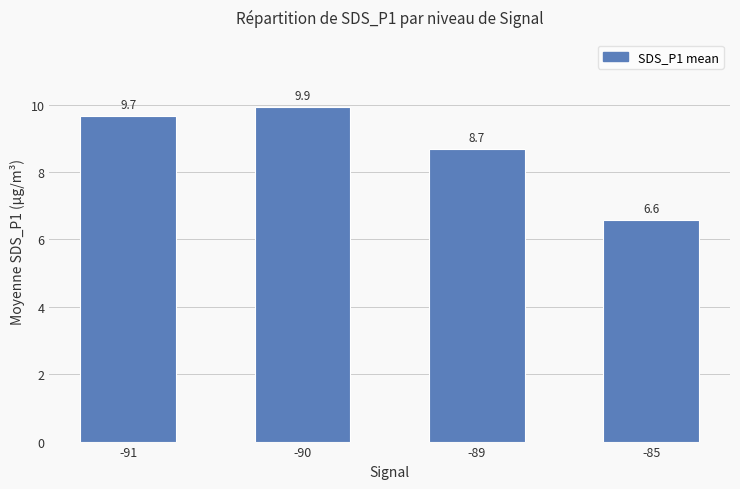

The value at -85 is 6.6. True or false?

True